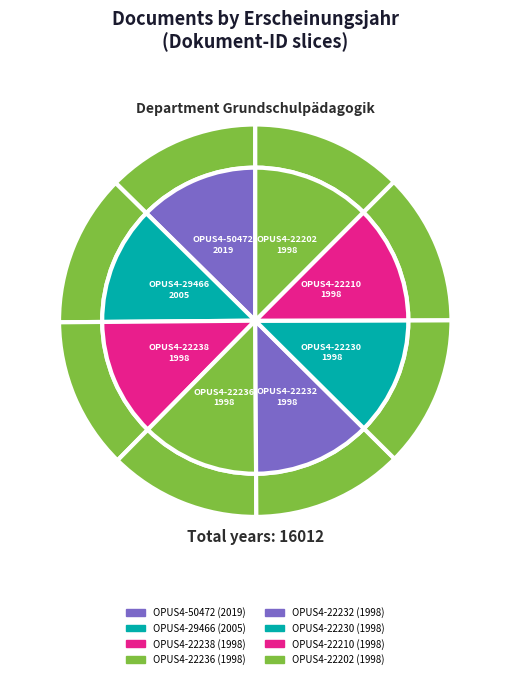

Which slice is the largest?

OPUS4-50472